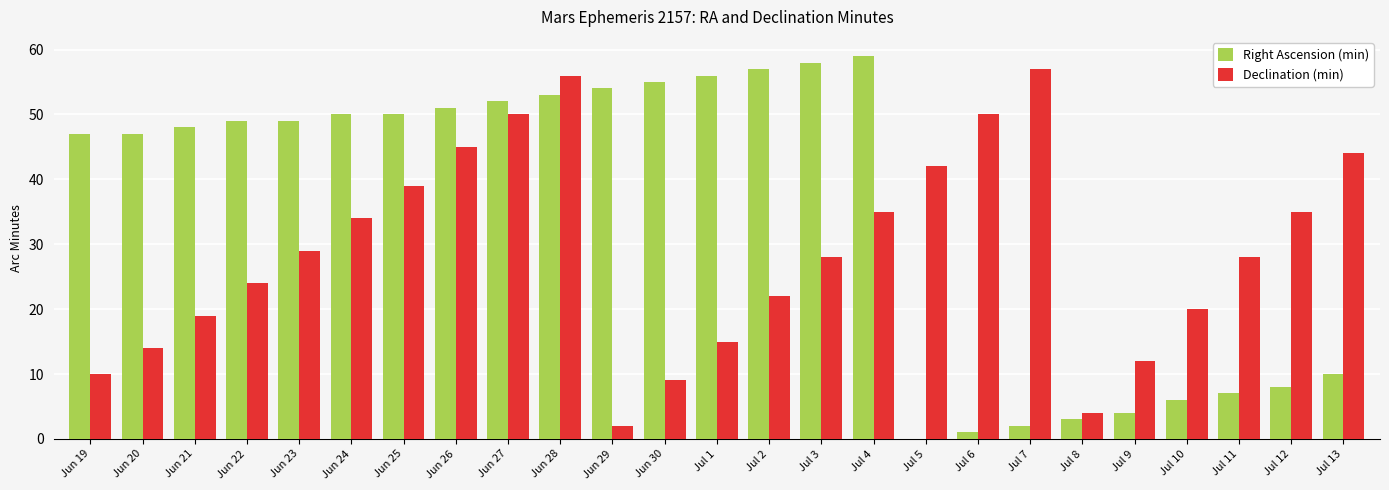

How many groups of bars are there?

25